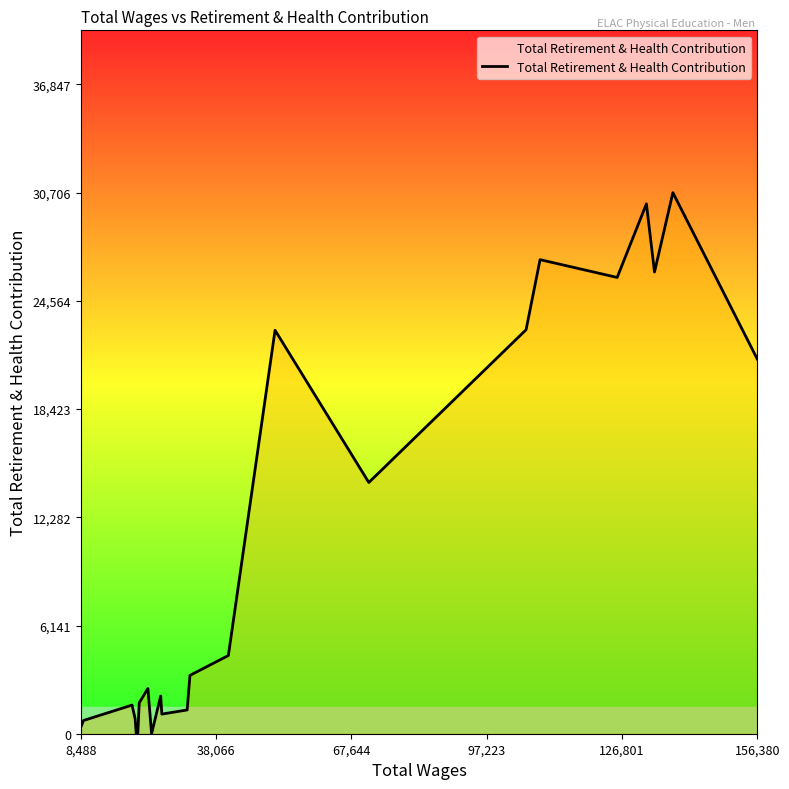

What is the maximum value shown in the chart?

30706